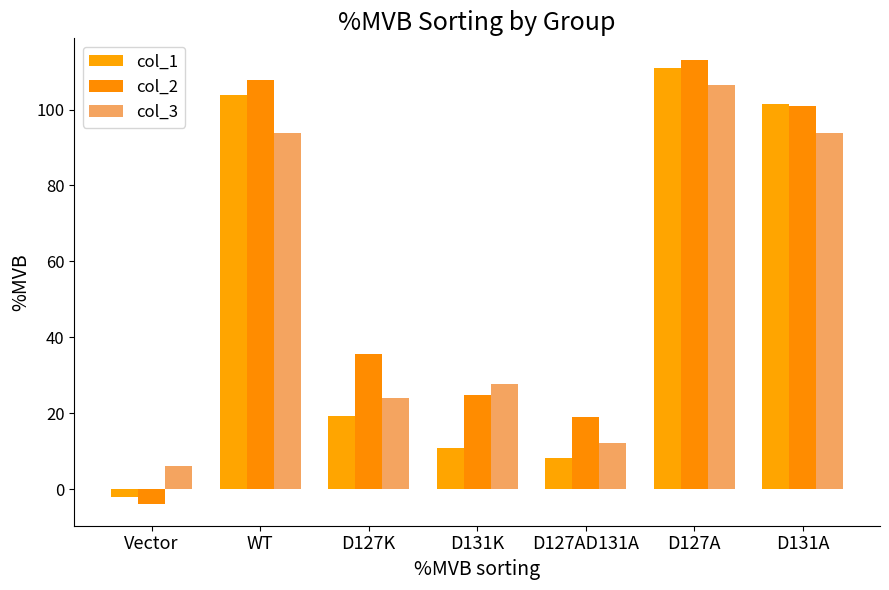

What is the sum of the col_2 values at D131A and D127K?

136.7